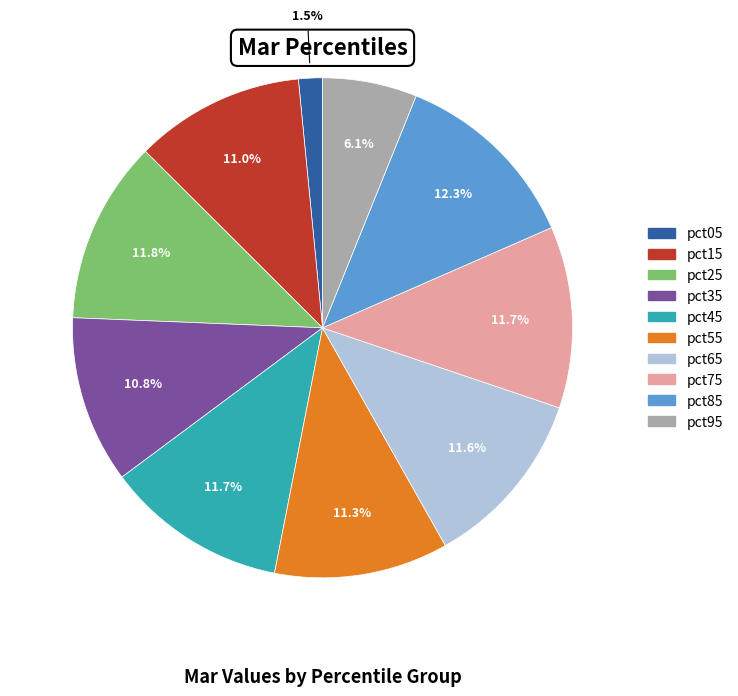

What is the smallest slice in the pie chart?

pct05